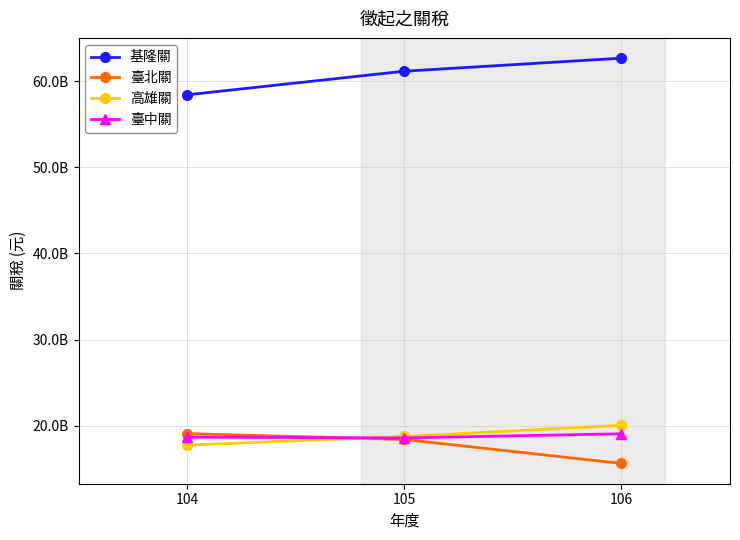

Is this an area chart (filled region under the line)?

No